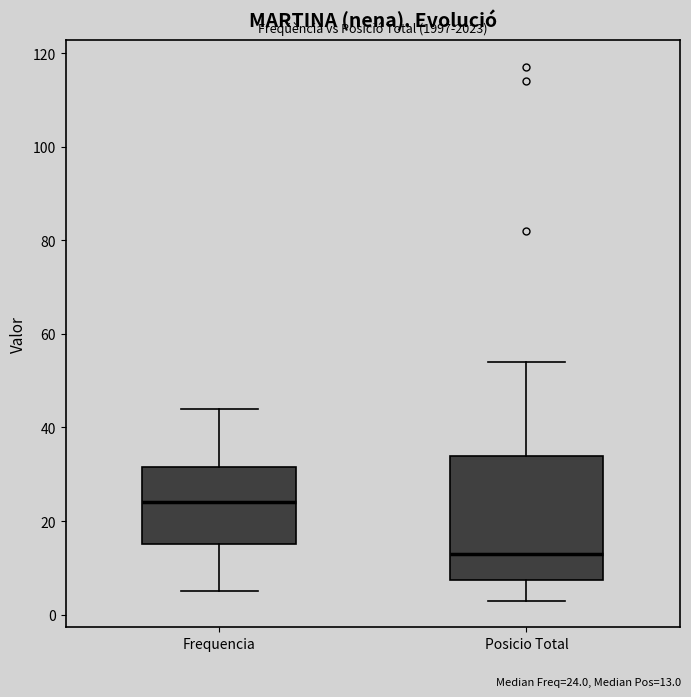

Which box has the highest median line?

Frequencia